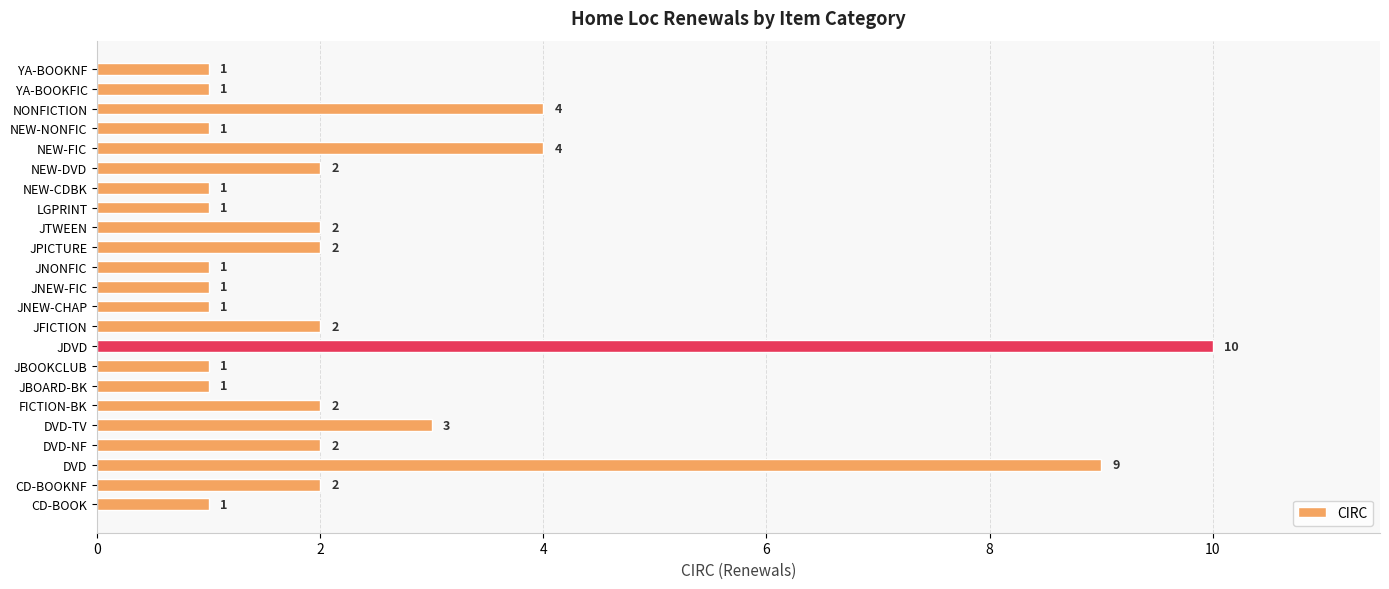

Reading bottom to top, what are all the values shown in this chart?

CD-BOOK=1	CD-BOOKNF=2	DVD=9	DVD-NF=2	DVD-TV=3	FICTION-BK=2	JBOARD-BK=1	JBOOKCLUB=1	JDVD=10	JFICTION=2	JNEW-CHAP=1	JNEW-FIC=1	JNONFIC=1	JPICTURE=2	JTWEEN=2	LGPRINT=1	NEW-CDBK=1	NEW-DVD=2	NEW-FIC=4	NEW-NONFIC=1	NONFICTION=4	YA-BOOKFIC=1	YA-BOOKNF=1